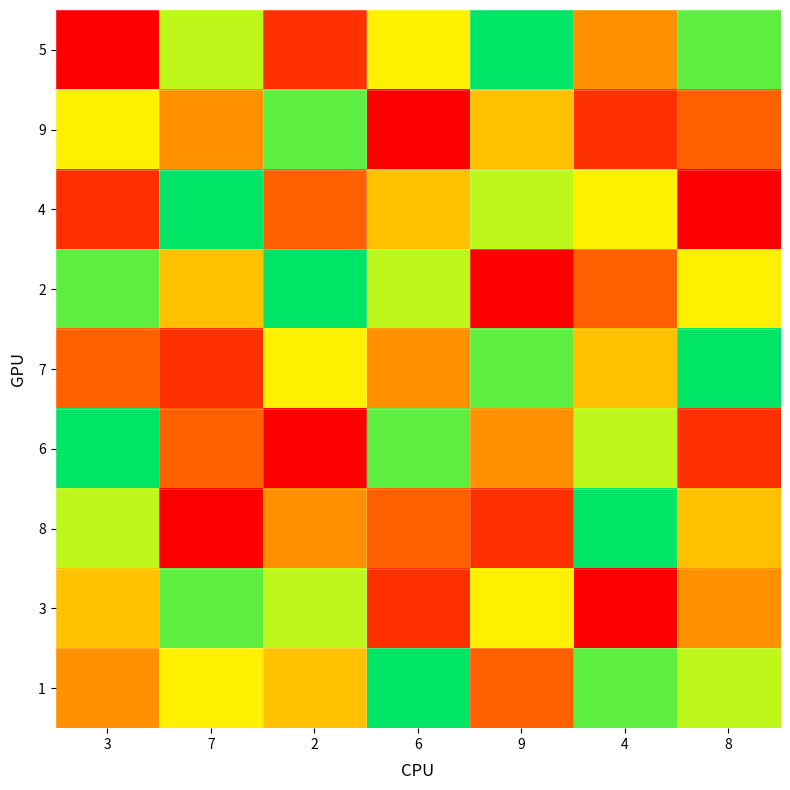

At how many categories does at least one series exceed 2?

7